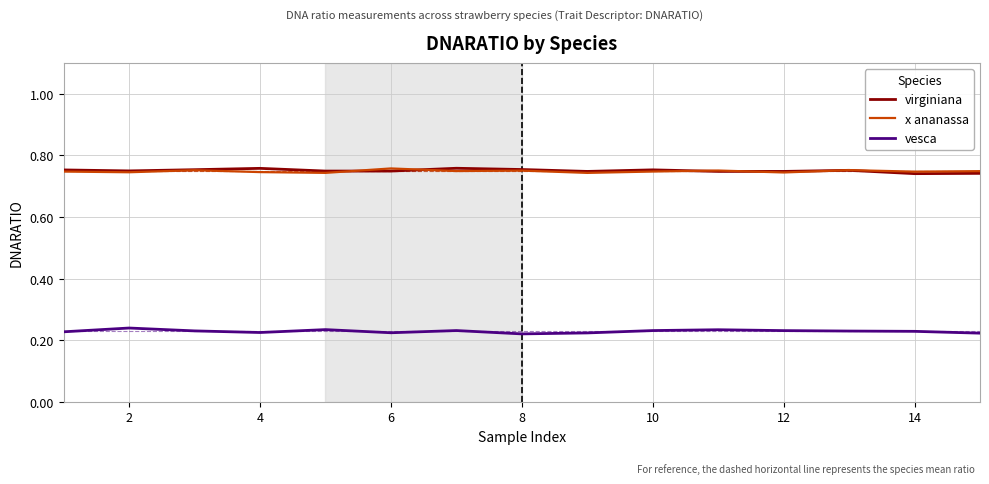

True or false: x ananassa and vesca intersect in this chart.

False